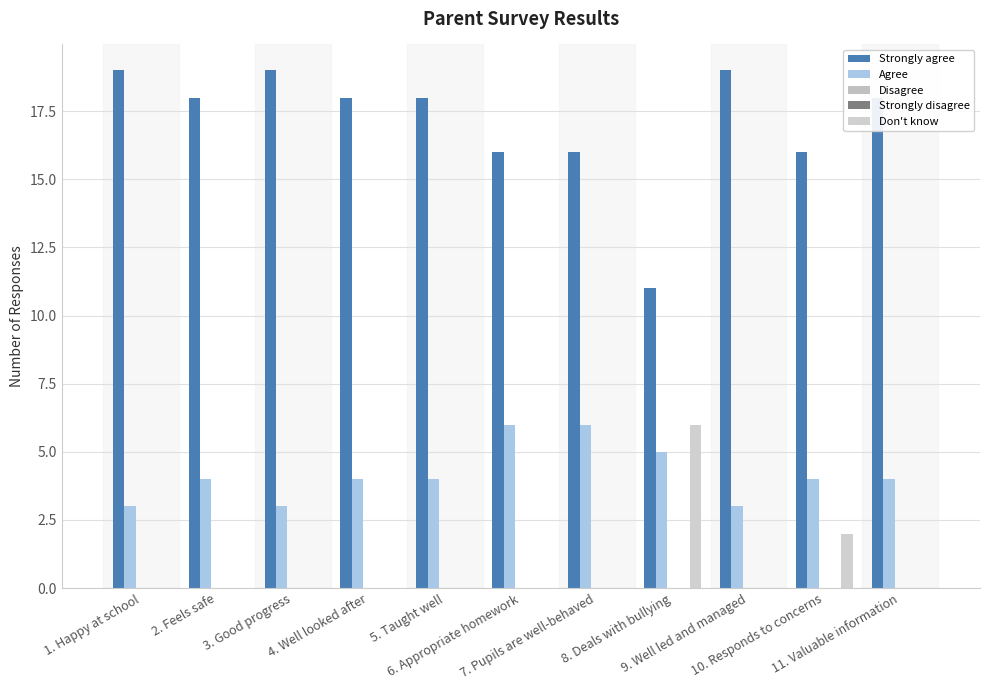

How many categories are shown in the chart?

11